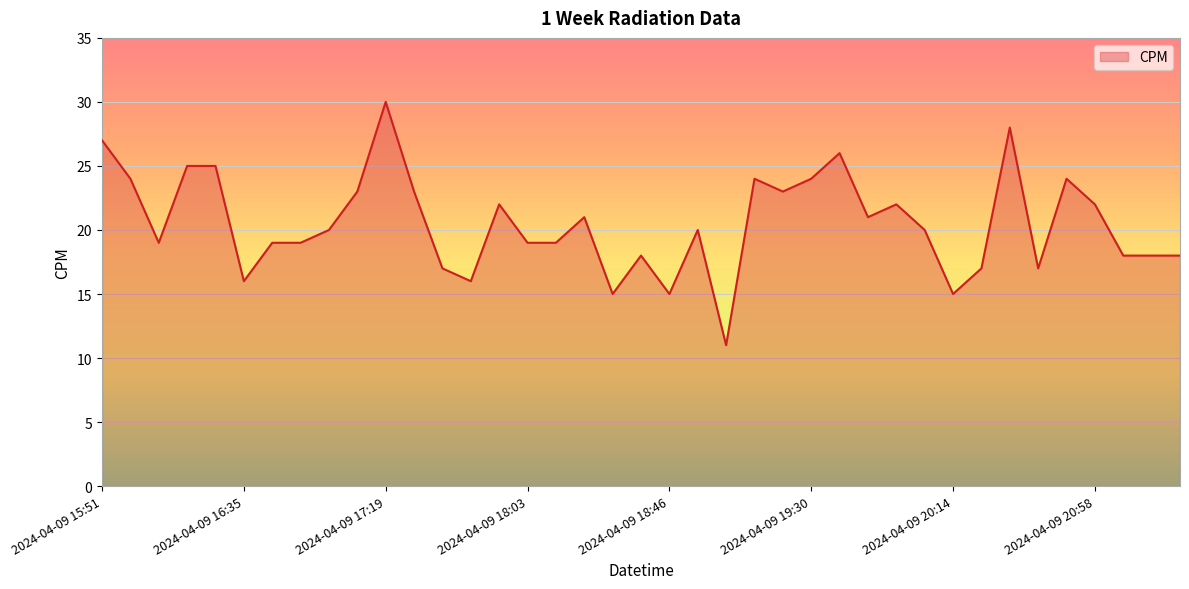

What is the minimum value shown in the chart?

11